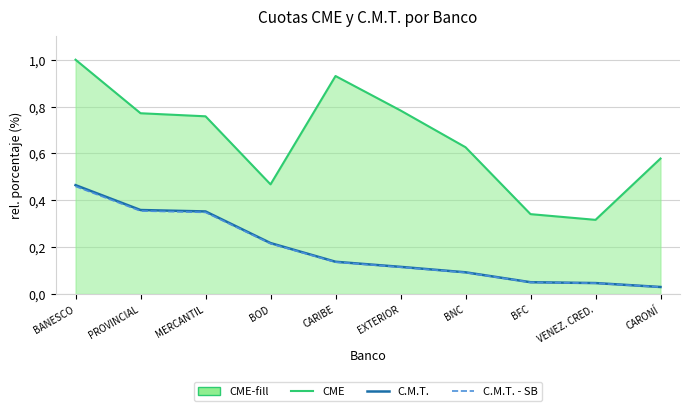

What is the sum of all C.M.T. - SB values?

1.8